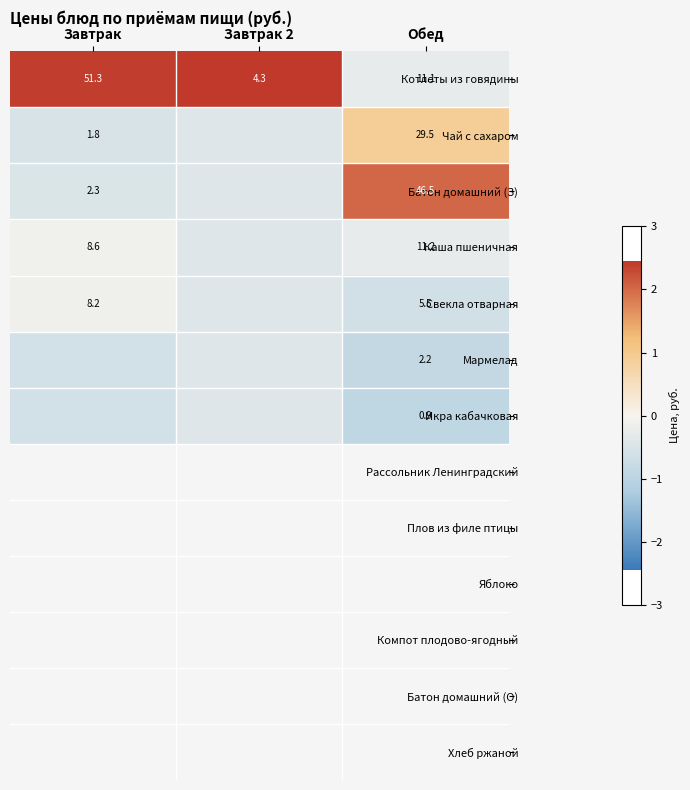

At which label does Котлеты из говядины reach its peak?

Завтрак